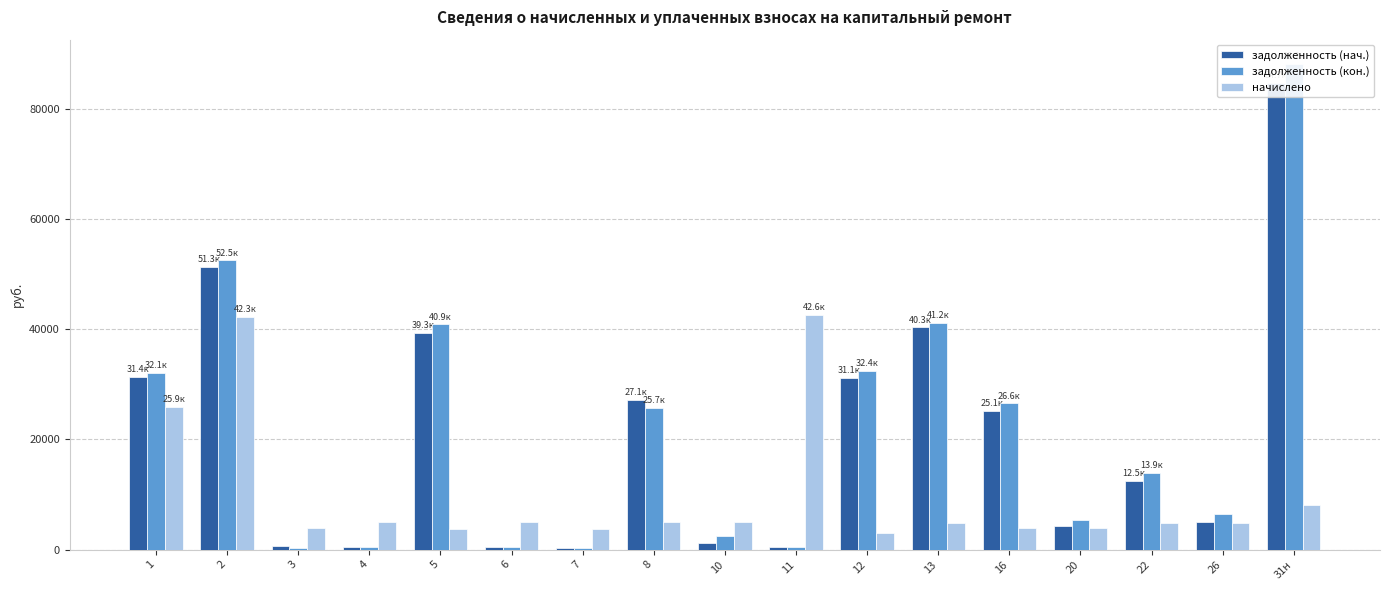

The value of задолженность (нач.) at 8 is 15126.4. True or false?

False